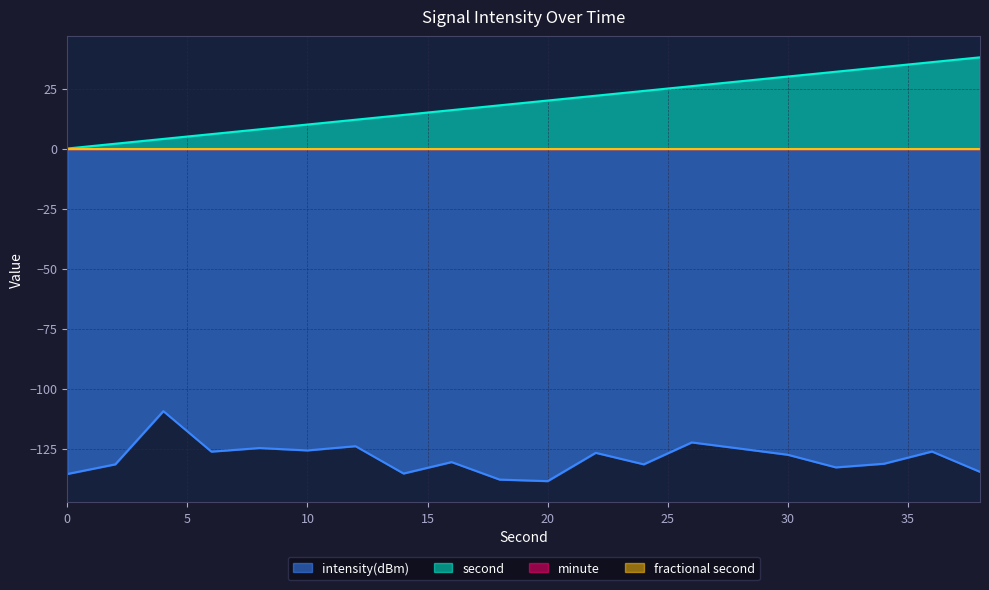

The value of second at 36 is 56.8. True or false?

False